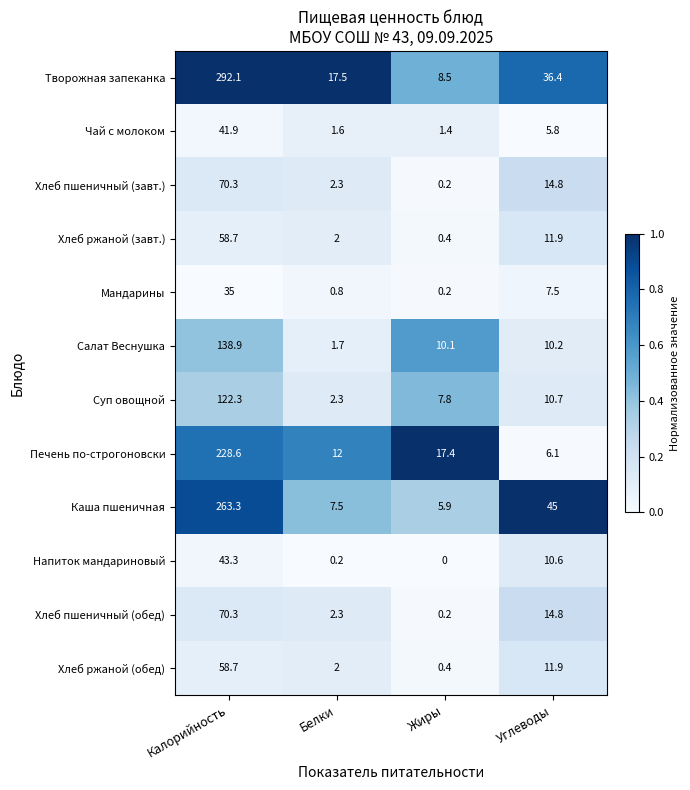

Rank the categories by Суп овощной value from highest to lowest.

Калорийность, Углеводы, Жиры, Белки